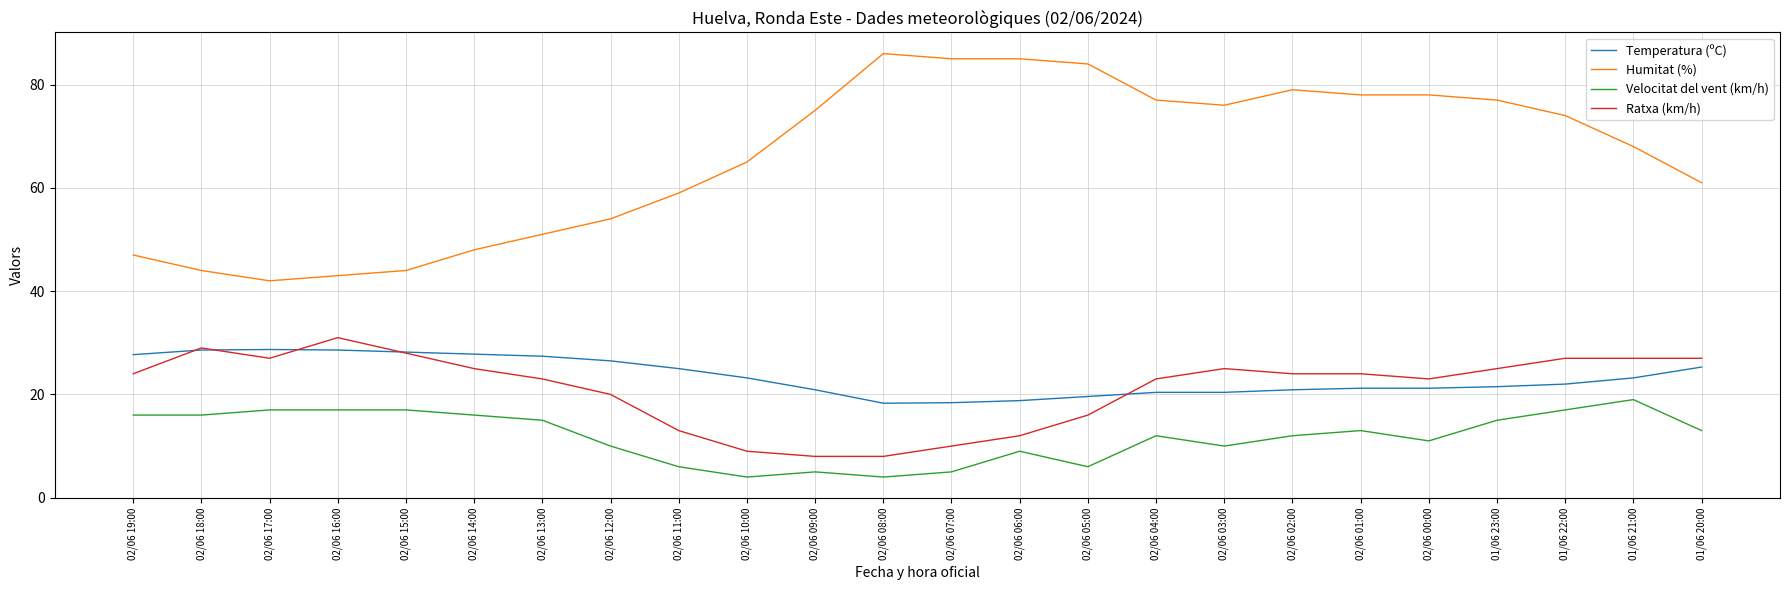

List the series in order of their peak value, lowest first.

Velocitat del vent (km/h), Temperatura (ºC), Ratxa (km/h), Humitat (%)